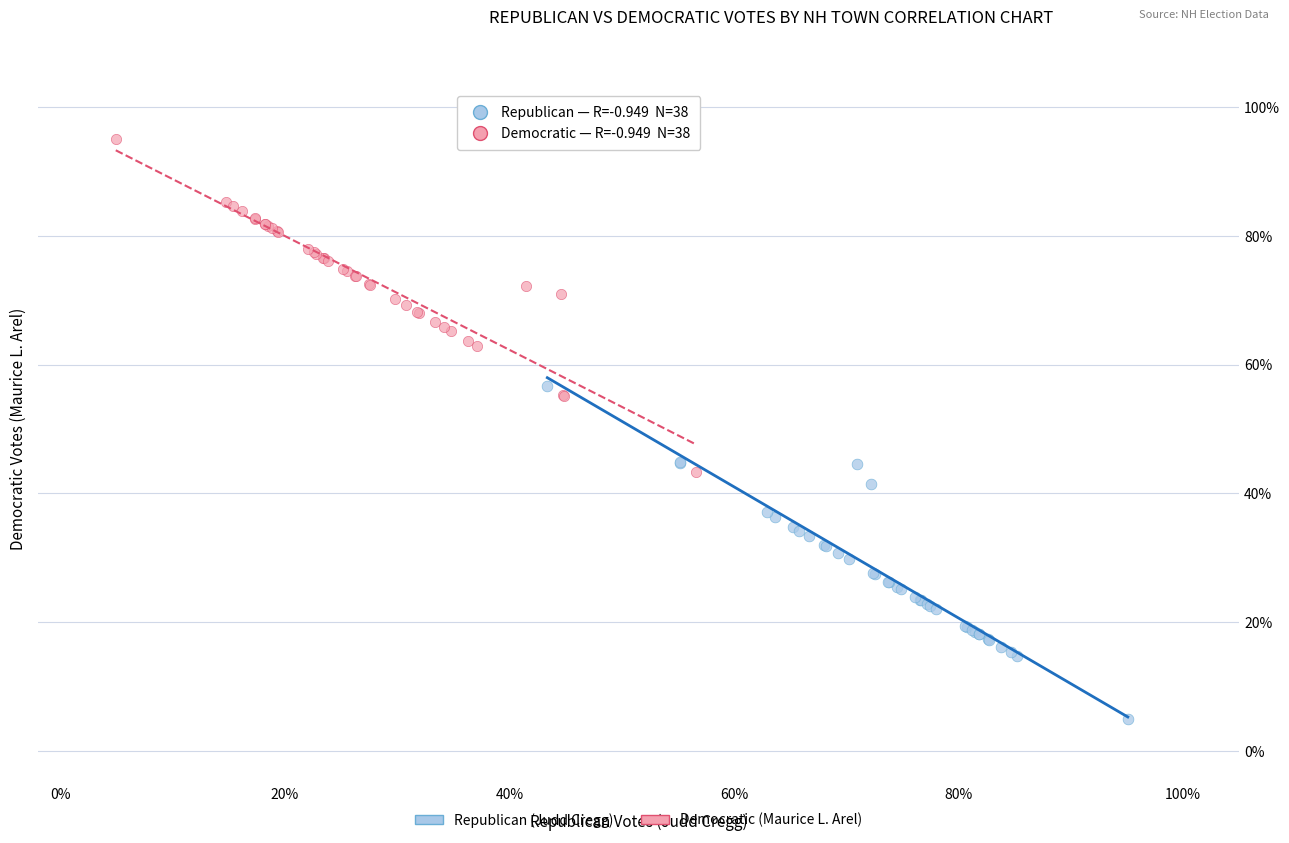

What are all the series names shown in the legend?

Republican (Judd Cregg), Democratic (Maurice L. Arel)